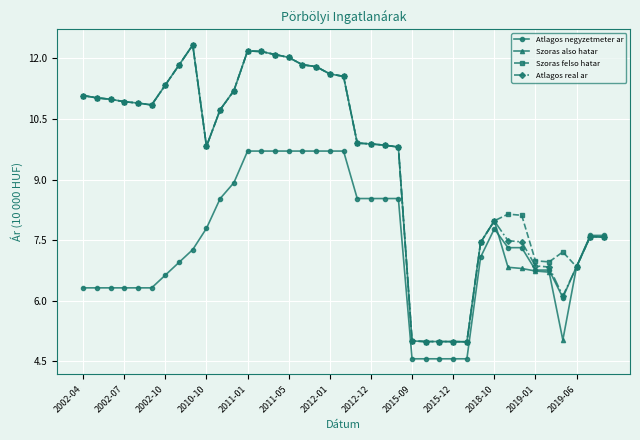

What is the value of the Atlagos real ar point at the 12th from the left?

11.2